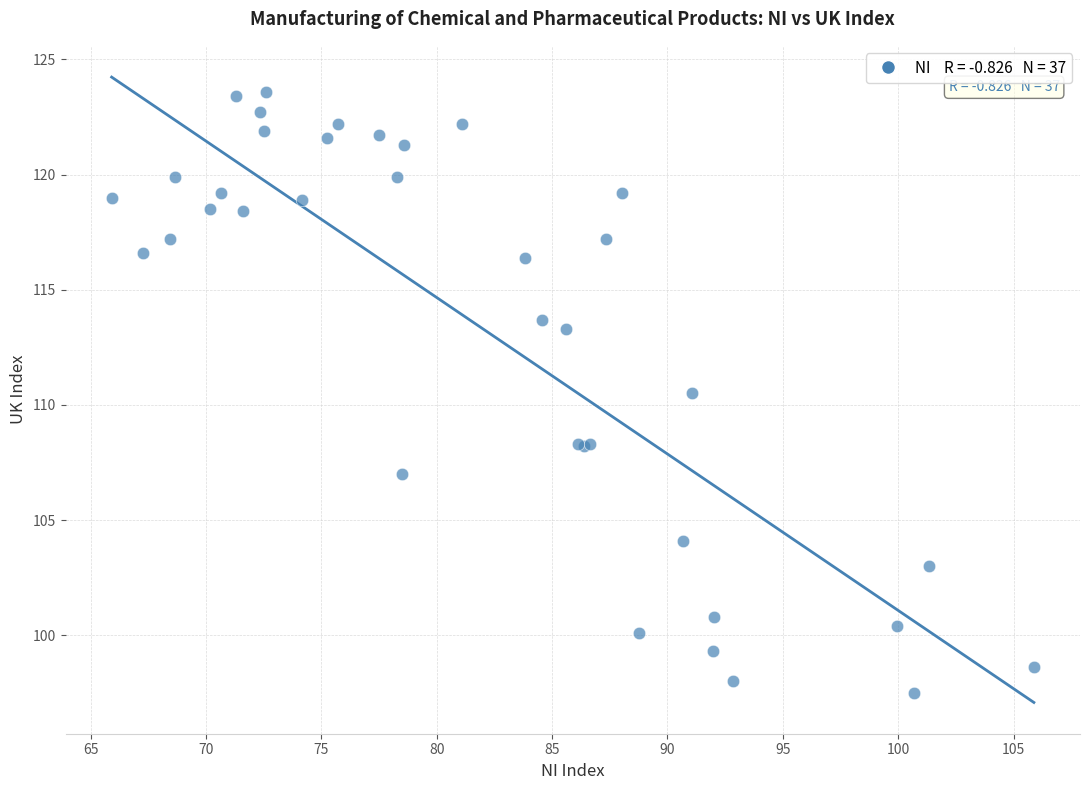

What Y value in the scatter plot is closest to 110?

110.5